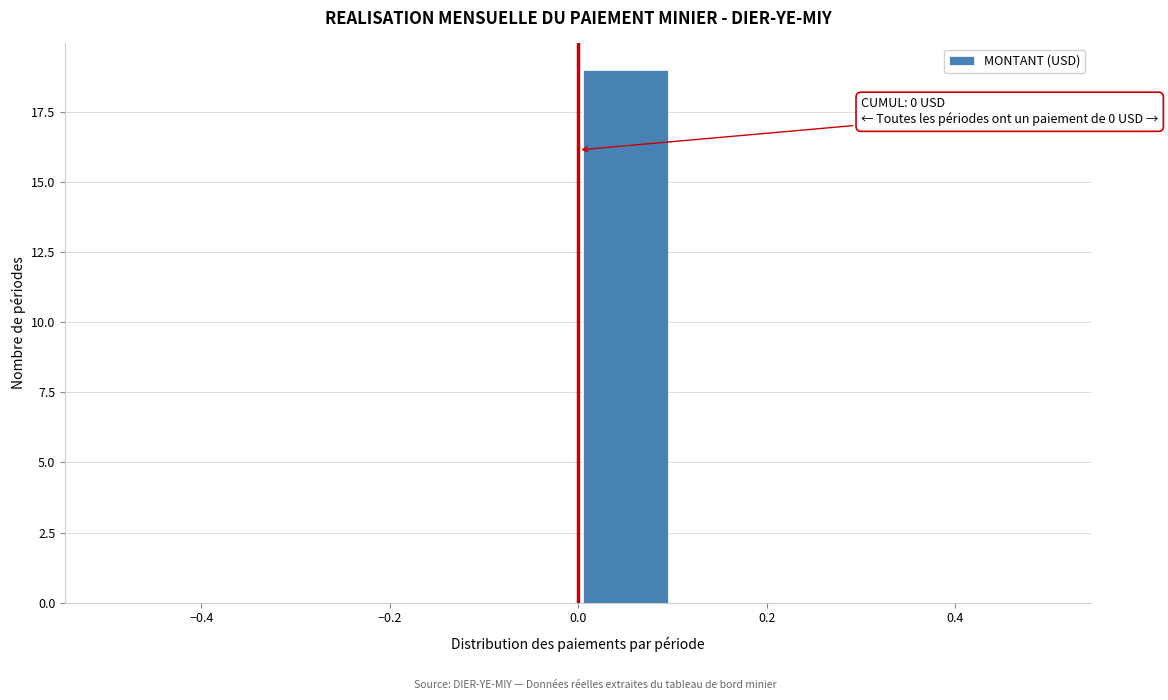

Which range on the x-axis has the tallest bar?

0.0 to 0.1